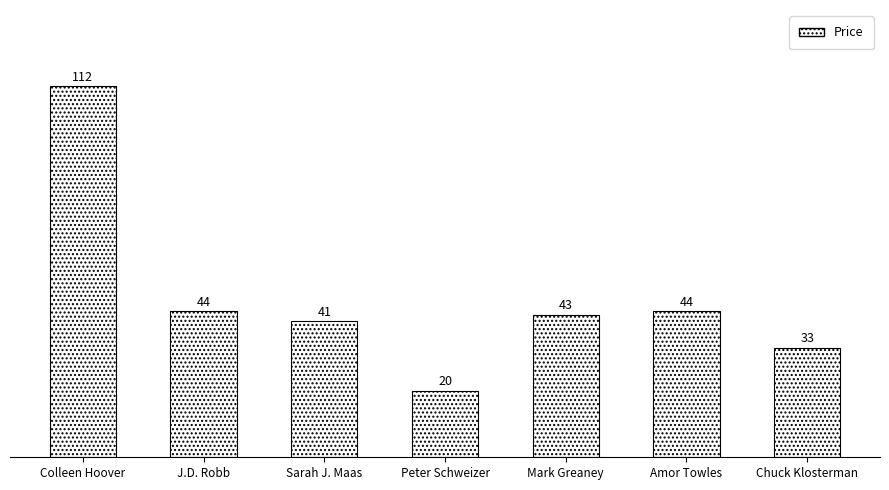

What is the greatest value displayed?

112